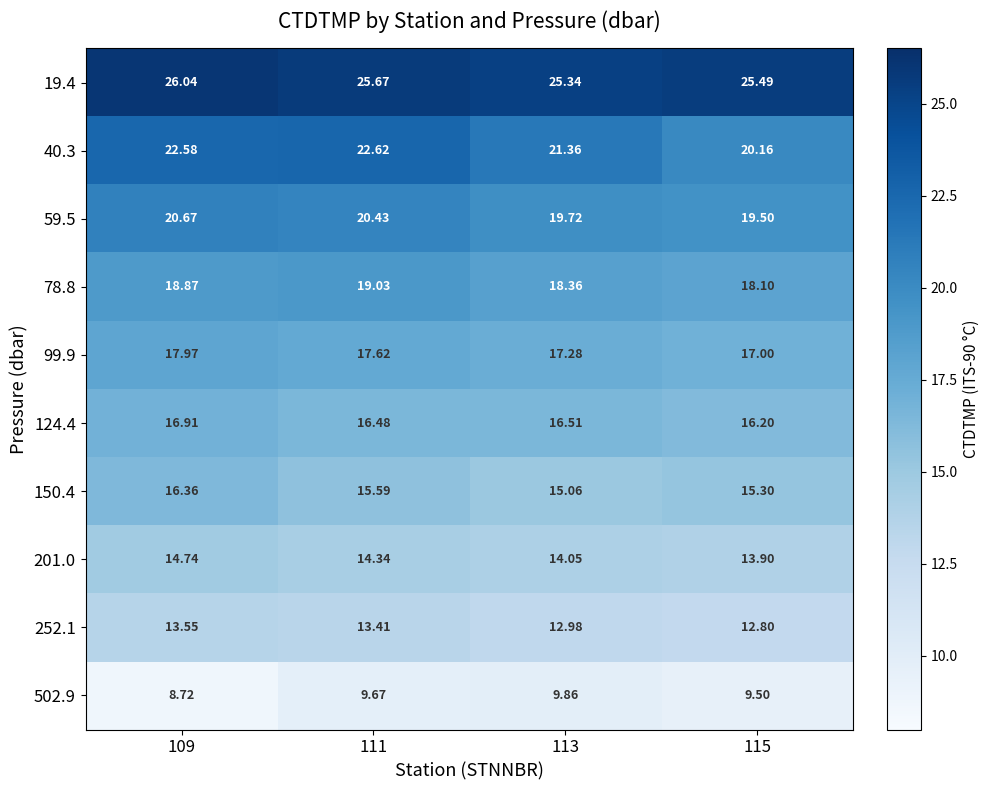

Is the value of 201.0 at 115 greater than the value of 78.8 at 115?

No